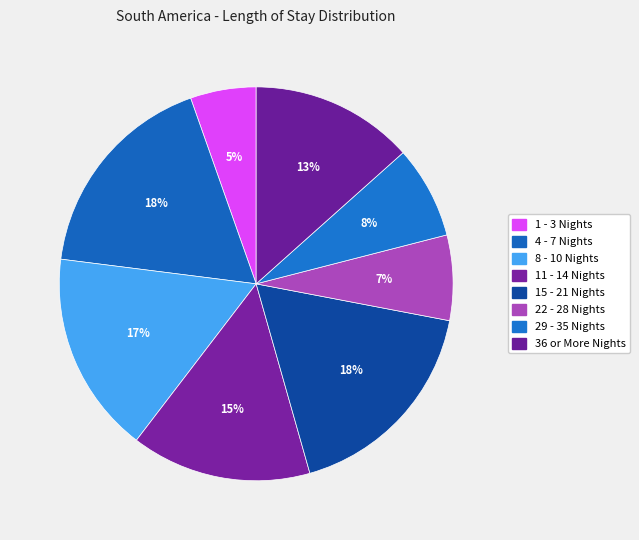

Which category has the smallest portion of the pie?

1 - 3 Nights